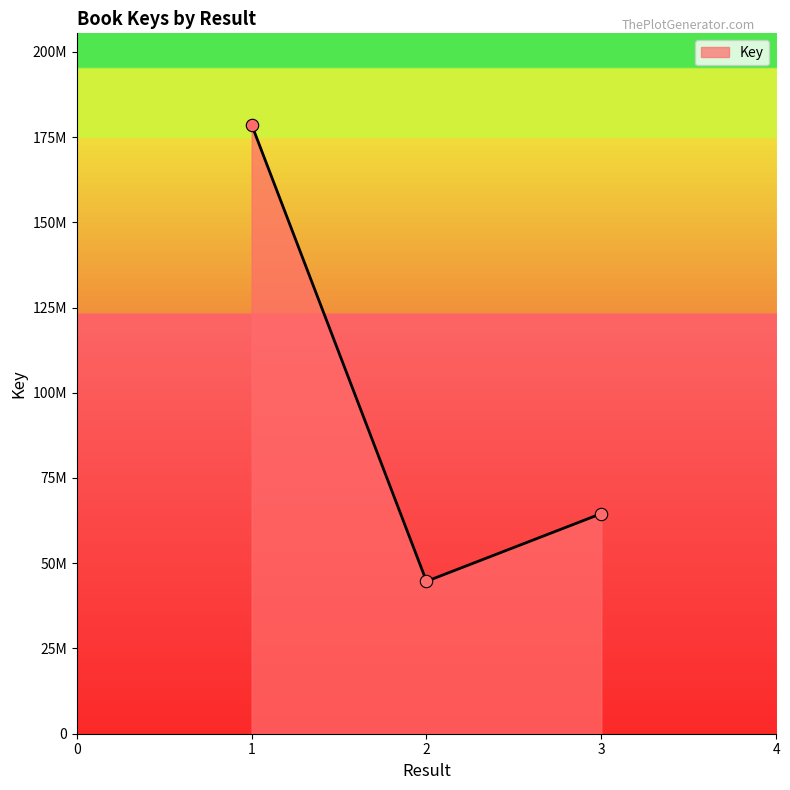

Which has a higher value, 1 or 2?

1